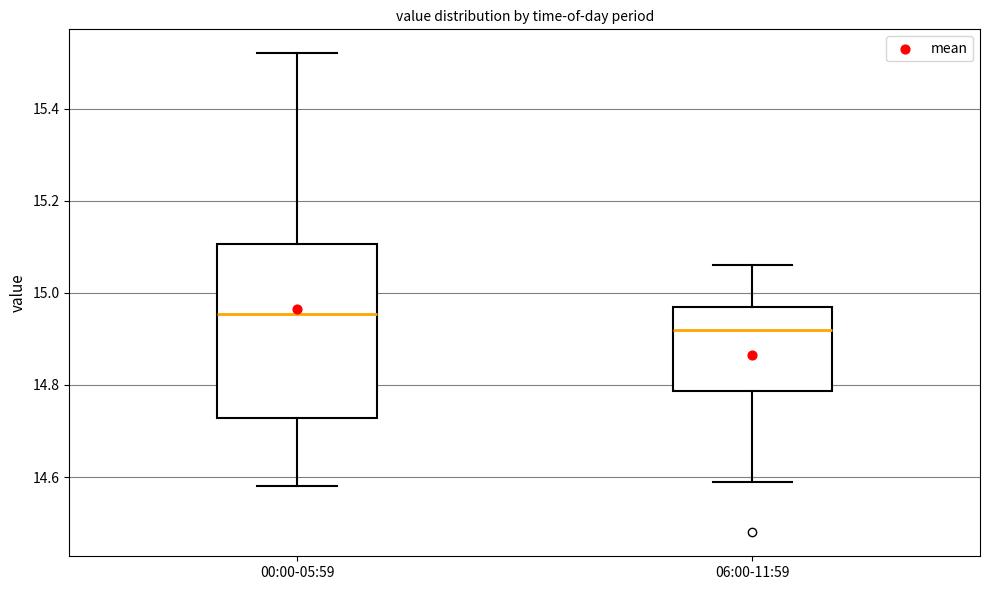

Reading left to right, read every box against the y-axis: the position of its median line, the range the box covers, and the ends of its whiskers. The values are not printed on the chart, so give them approximately, as read against the axis.

00:00-05:59: median 14.96, box 14.72 to 15.10, whiskers 14.58 to 15.52
06:00-11:59: median 14.92, box 14.78 to 14.98, whiskers 14.60 to 15.06